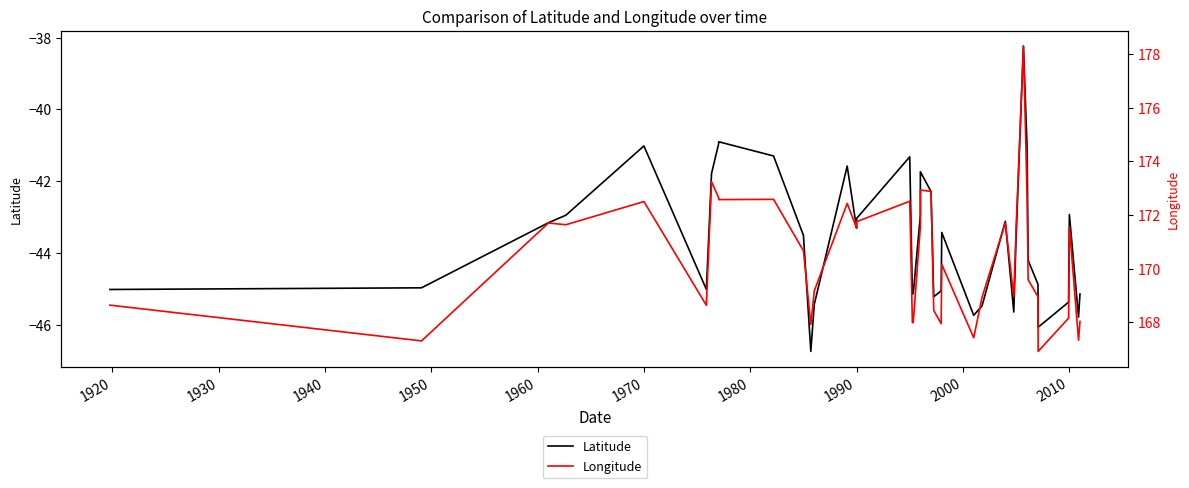

How many data points in Longitude are above 170?

21